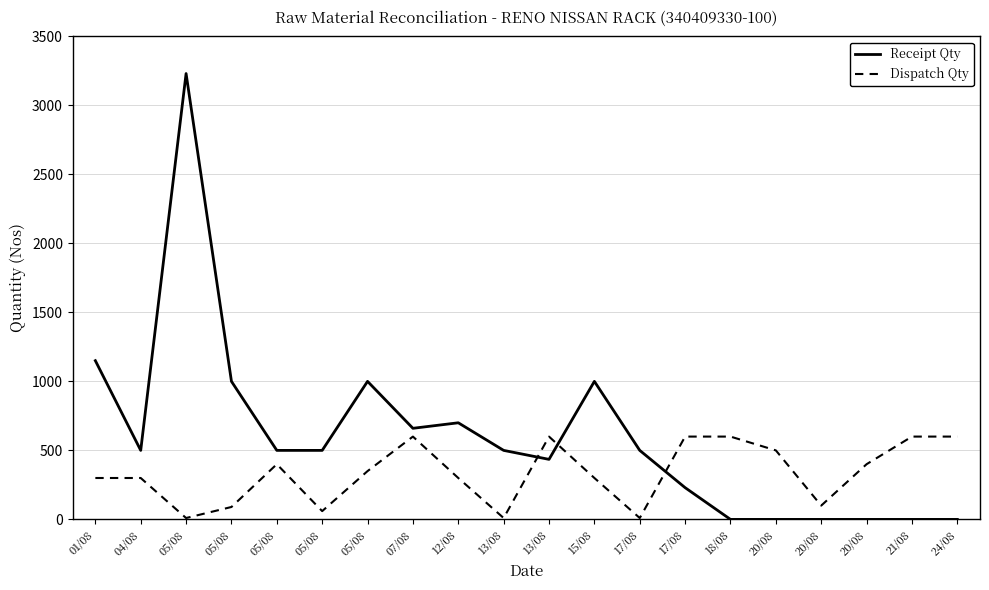

Which series ends up on top after the final intersection of Receipt Qty and Dispatch Qty?

Dispatch Qty